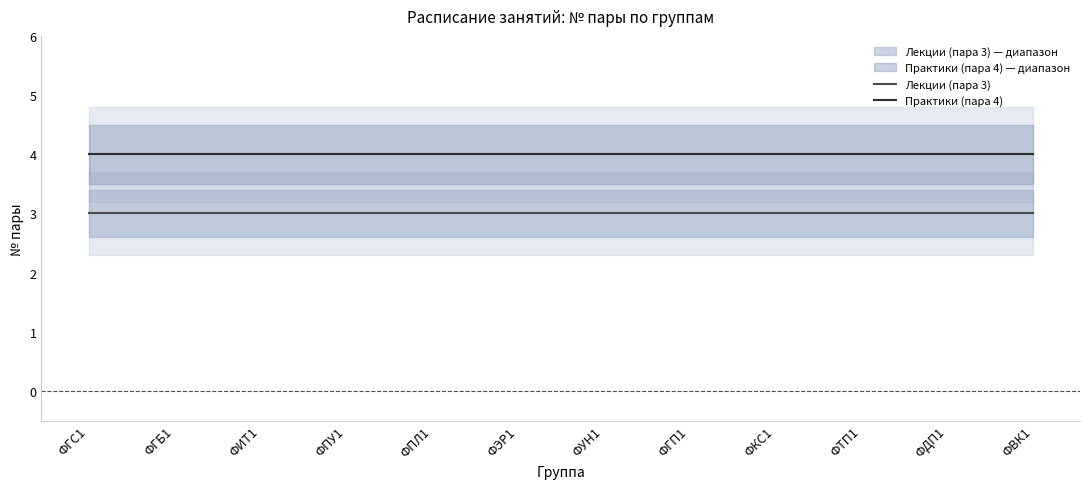

What is the sum of all Лекции (пара 3) values?

36